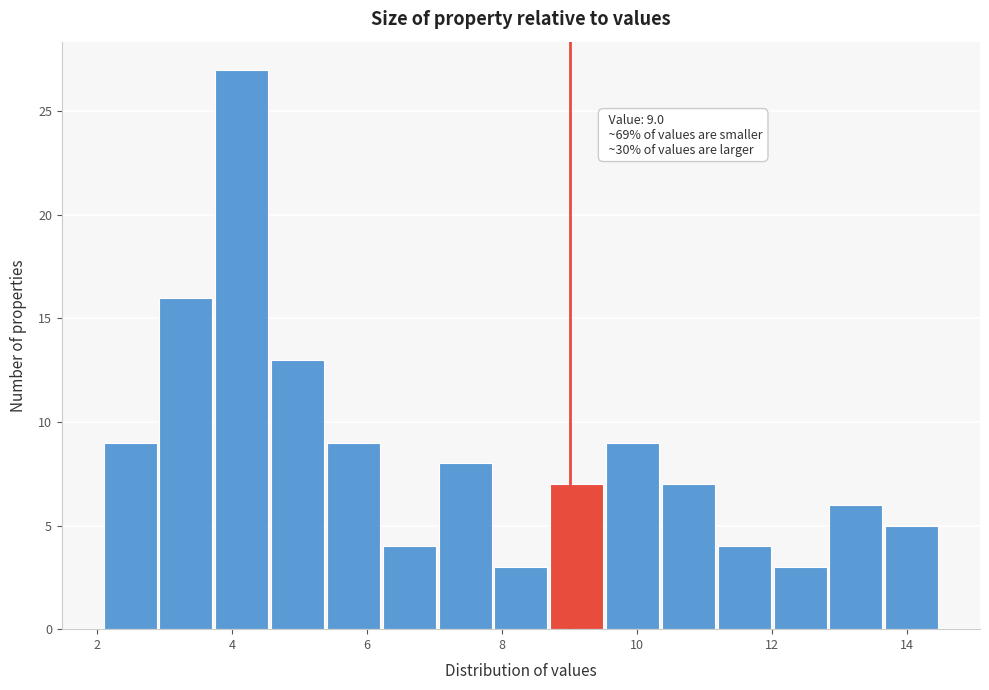

Which range on the x-axis has the tallest bar?

3.8 to 4.6